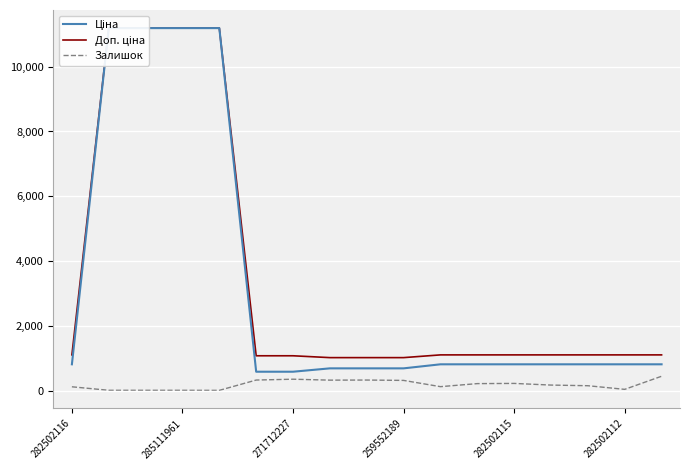

True or false: Ціна and Доп. ціна intersect in this chart.

False